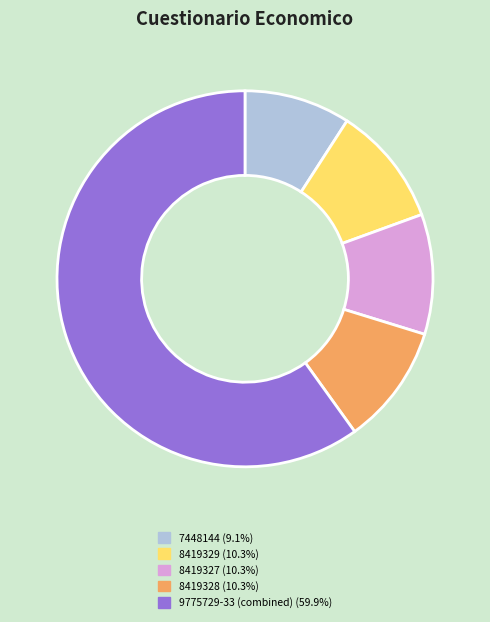

Is there a majority slice in this chart?

Yes